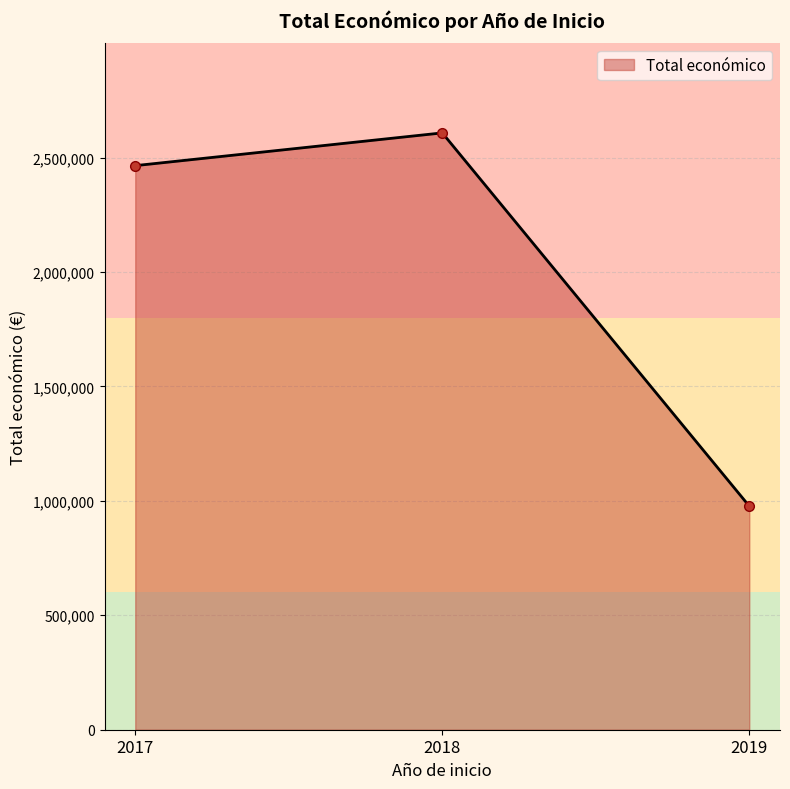

Rank the categories by value from lowest to highest.

2019, 2017, 2018